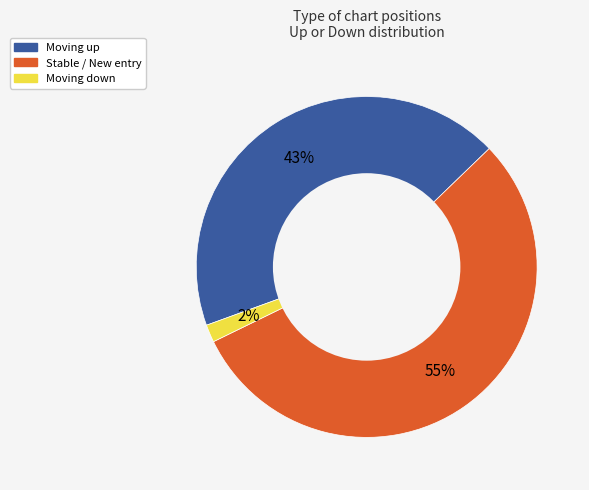

Is there any slice that represents more than half of the pie?

Yes